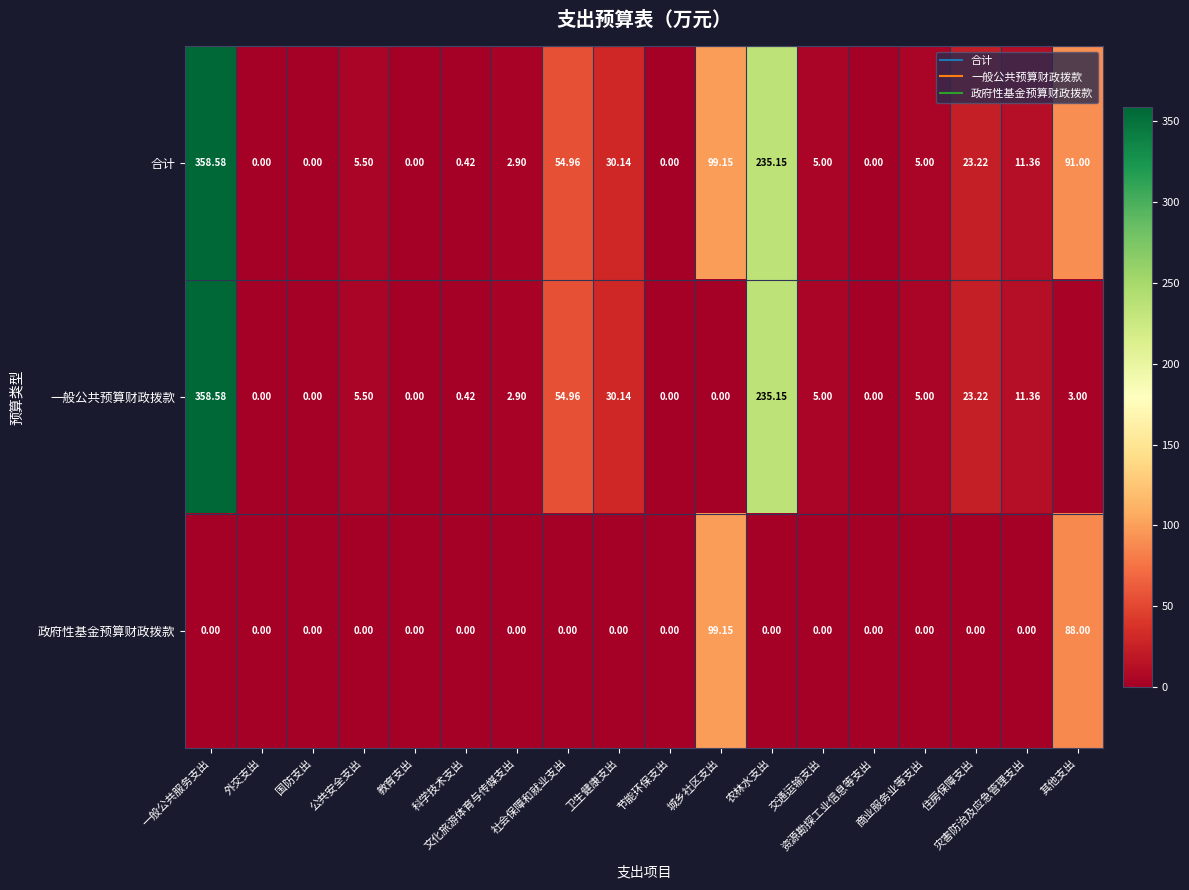

Which series has the largest total across all categories?

合计